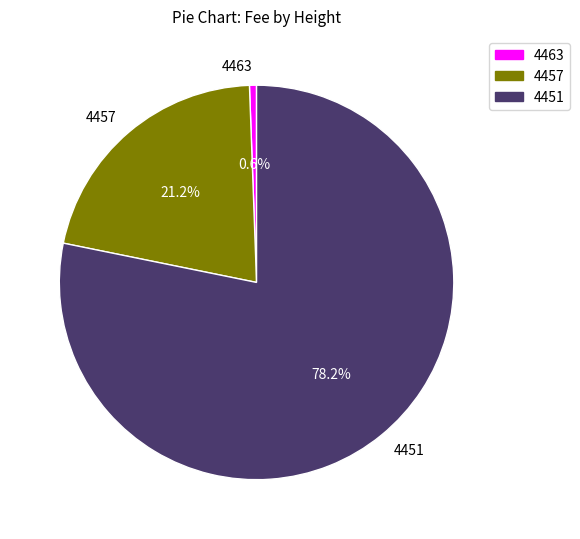

The 4457 slice represents 28% of the pie. True or false?

False